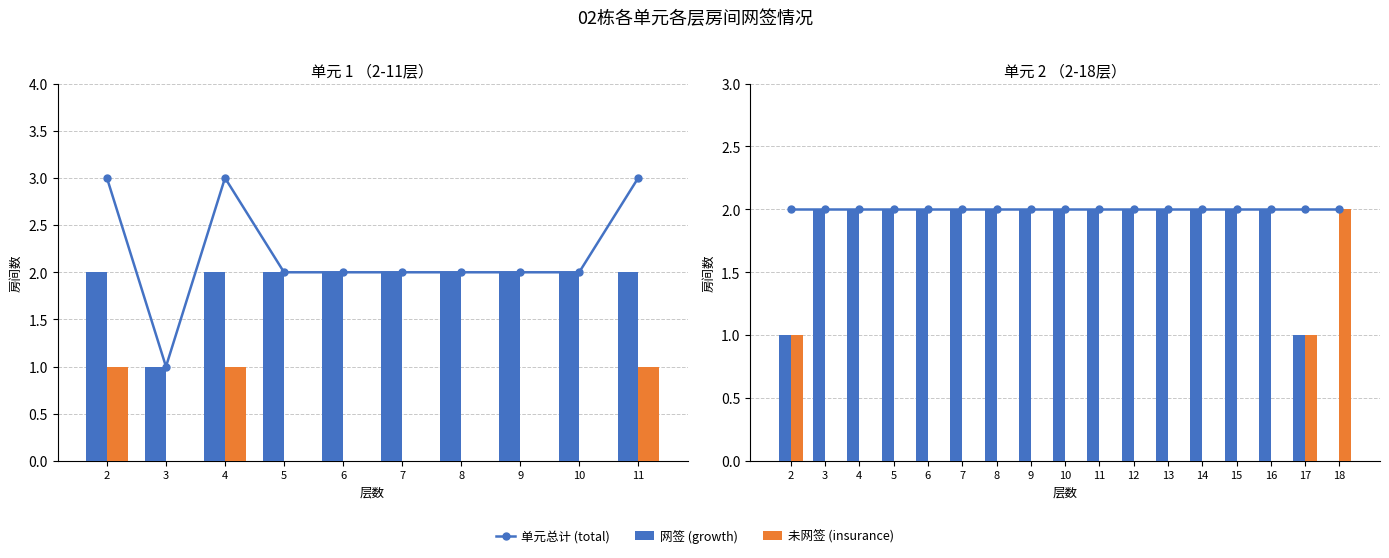

The 网签 (growth) series shows 2 at 14. True or false?

True